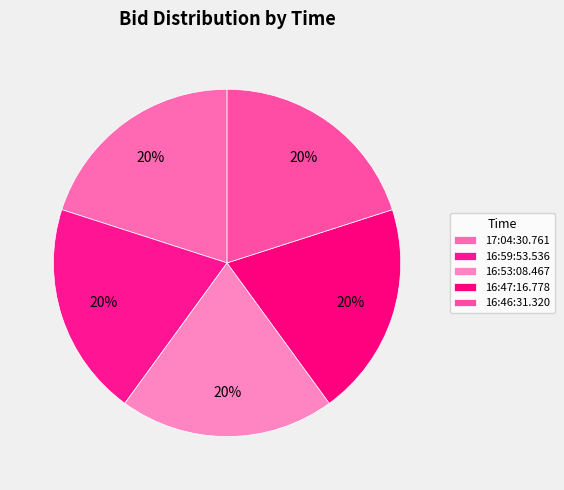

How many segments does this pie chart have?

5